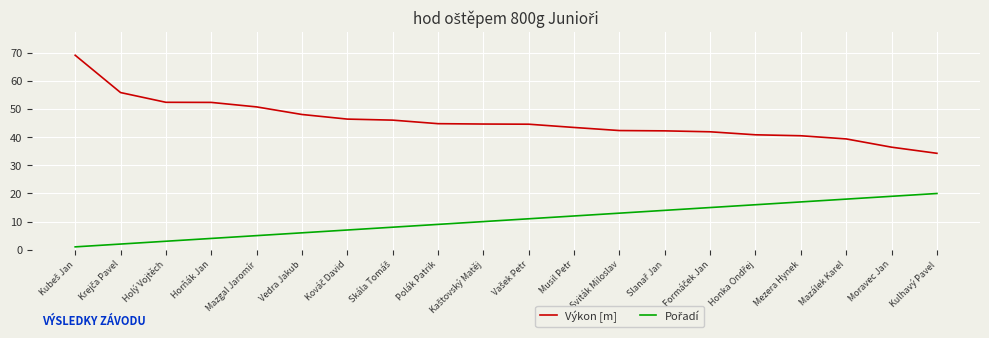

What position from the right is Mezera Hynek?

4